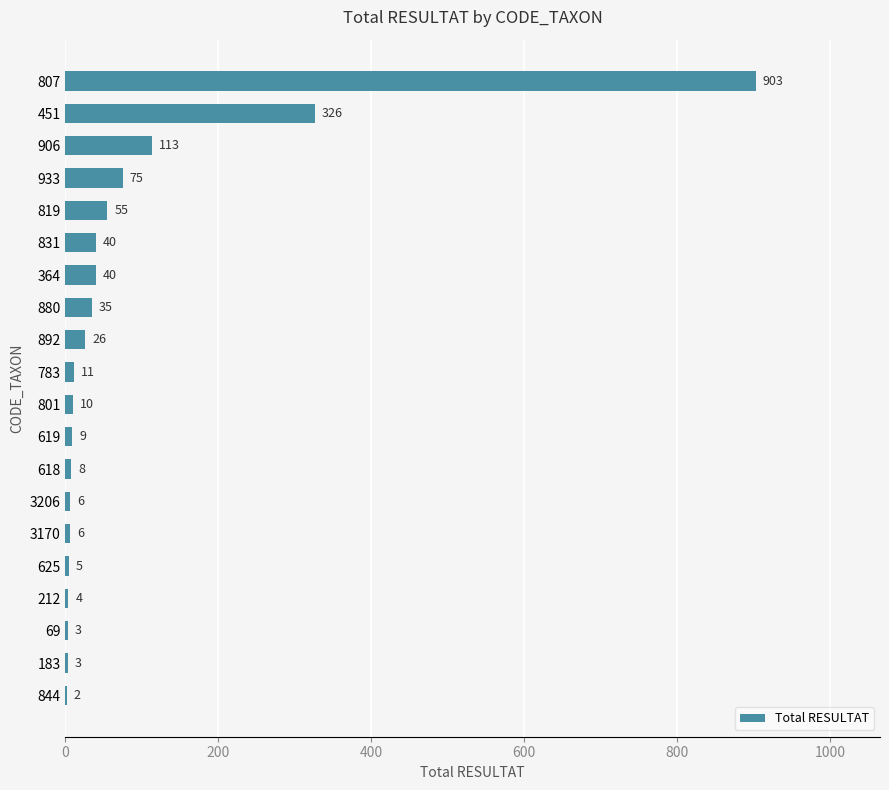

What is the sum of all values?

1680